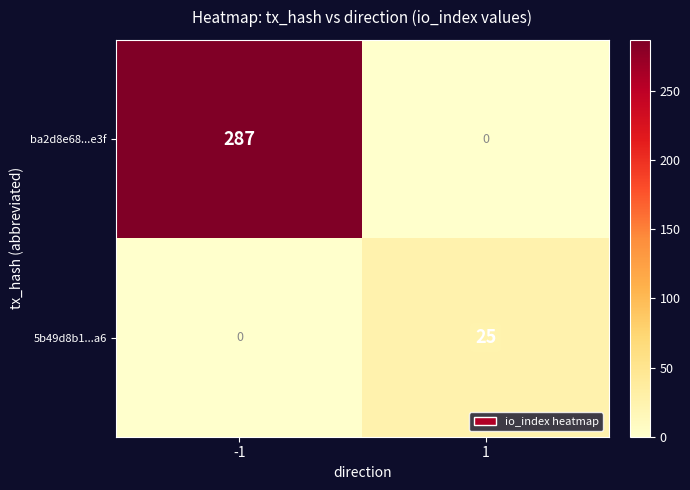

What is the difference between the 5b49d8b1...a6 values at -1 and 1?

25